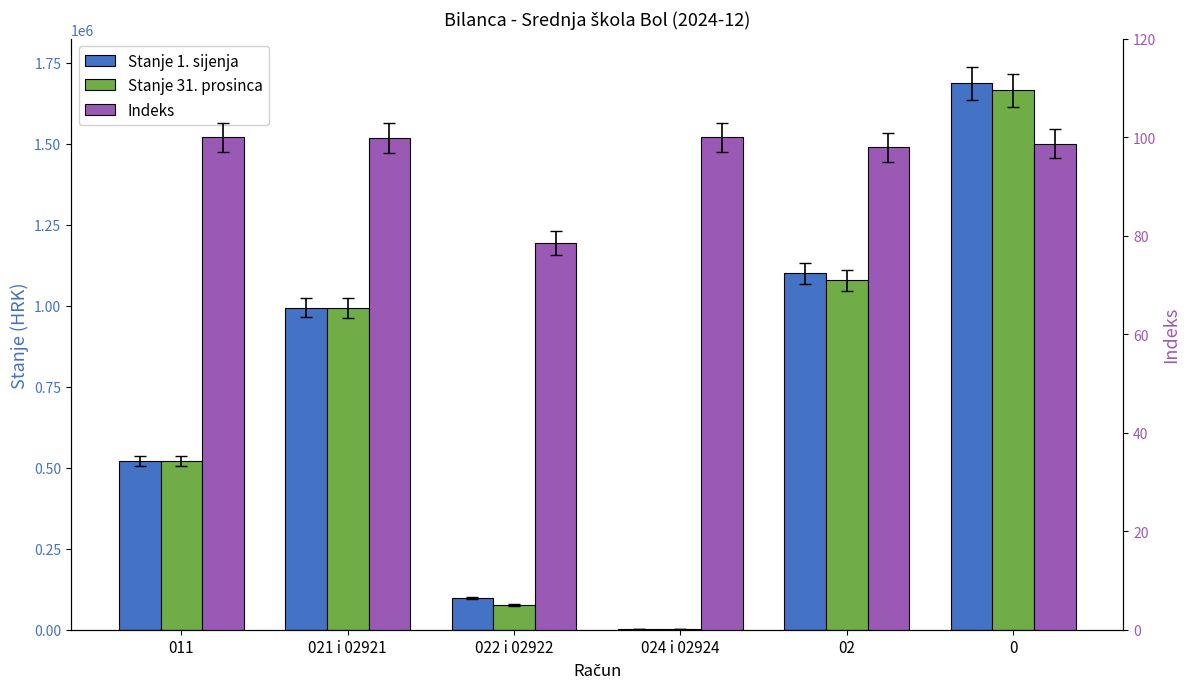

What is the difference between the highest and lowest values at 024 i 02924?

3225.7